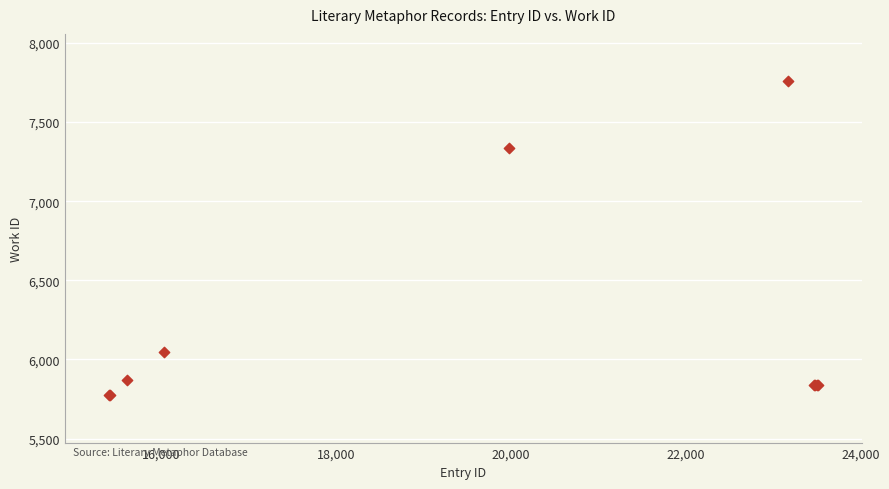

What Y value in the scatter plot is closest to 6766?

7335